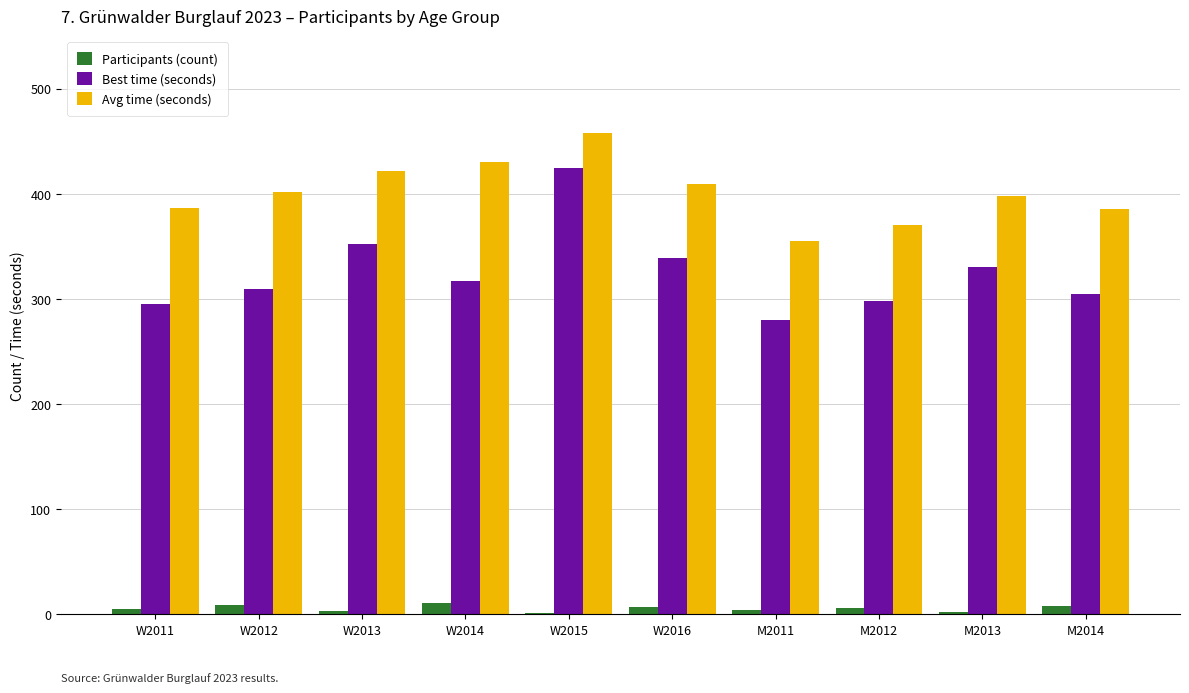

At which category is the sum across all series the highest?

W2015